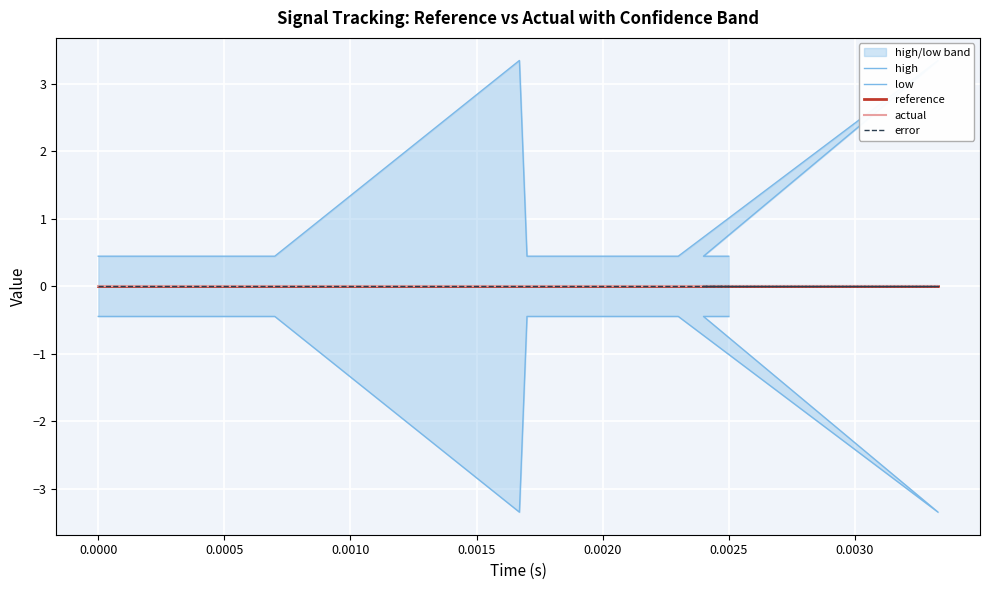

How many lines are shown in the chart?

5